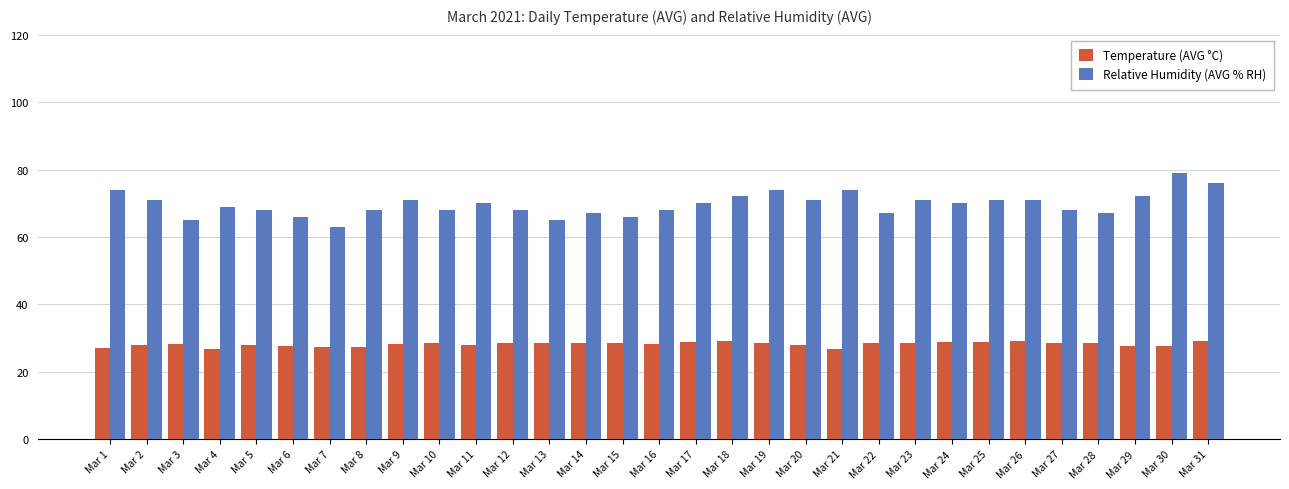

What is the maximum value for Temperature (AVG °C)?

29.1